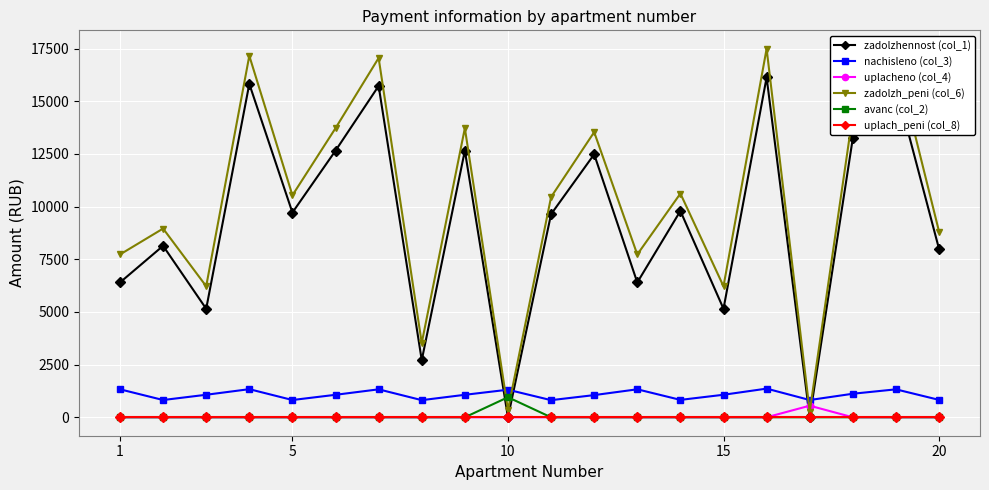

How many interior local valleys does the zadolzh_peni (col_6) series have?

7